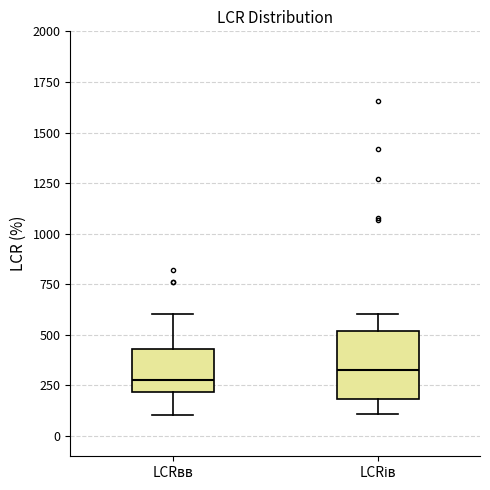

Reading left to right, read every box against the y-axis: the position of its median line, the range the box covers, and the ends of its whiskers. The values are not printed on the chart, so give them approximately, as read against the axis.

LCRвв: median 300, box 200 to 450, whiskers 100 to 600
LCRів: median 300, box 200 to 500, whiskers 100 to 600